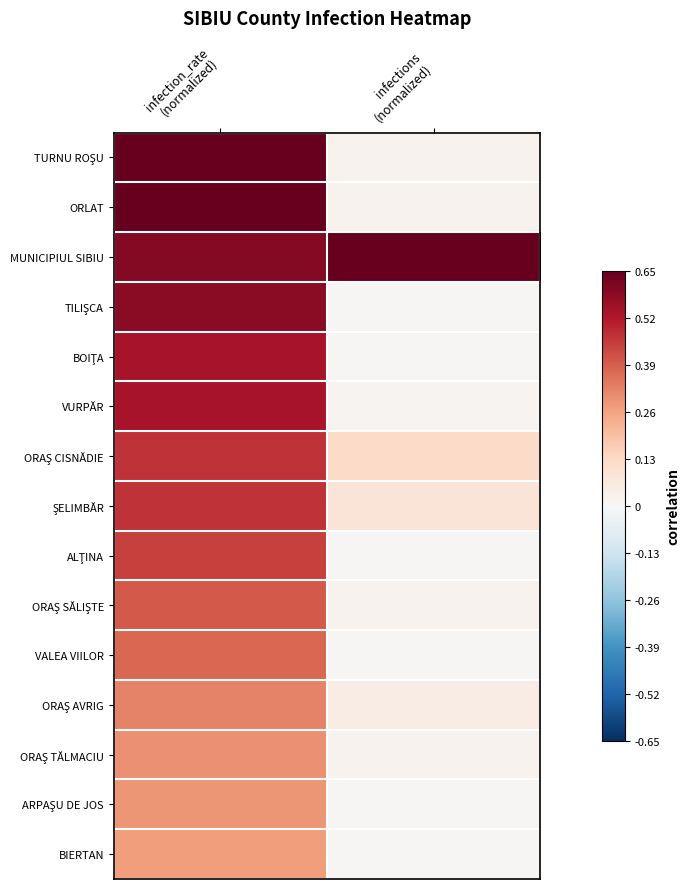

Which series changed the most between infection_rate (normalized) and infections (normalized)?

TURNU ROŞU